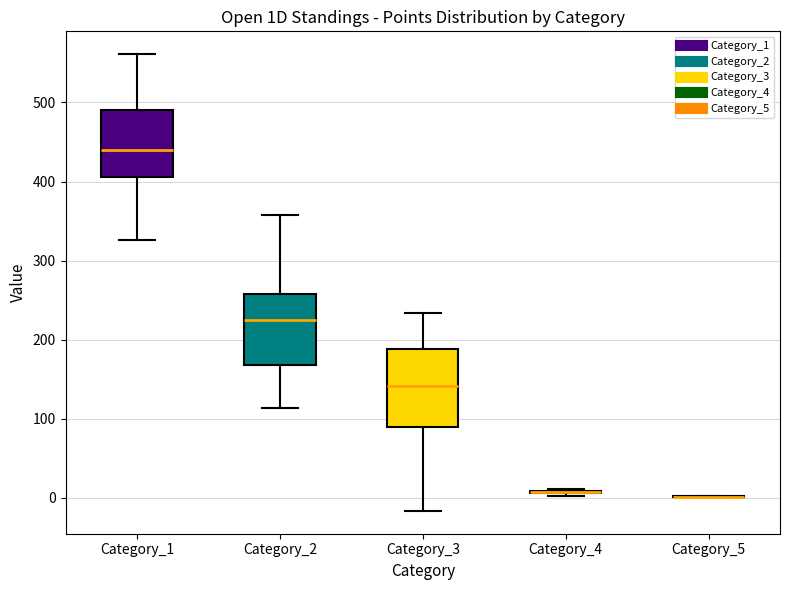

Reading left to right, transcribe this box plot: for each box, give where its median line is, the range the box spans, and where its two whiskers end, as read against the y-axis. The values are not printed on the chart, so give them approximately, as read against the axis.

Category_1: median 440, box 410 to 490, whiskers 330 to 560
Category_2: median 220, box 170 to 260, whiskers 110 to 360
Category_3: median 140, box 90 to 190, whiskers -20 to 230
Category_4: box collapsed to a line at 10, whiskers 0 to 10
Category_5: box collapsed to a line at 0, whiskers 0 to 0